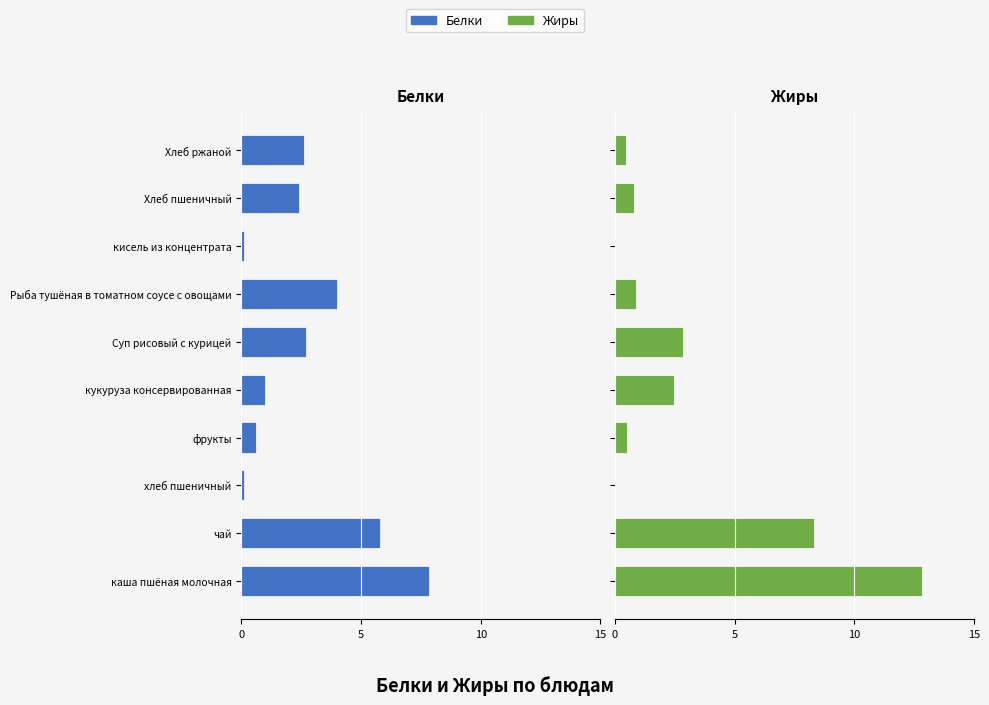

List the labels in order of Жиры value, largest first.

15, 10, 5, 4, 6, 8, 0, 9, 5, 7